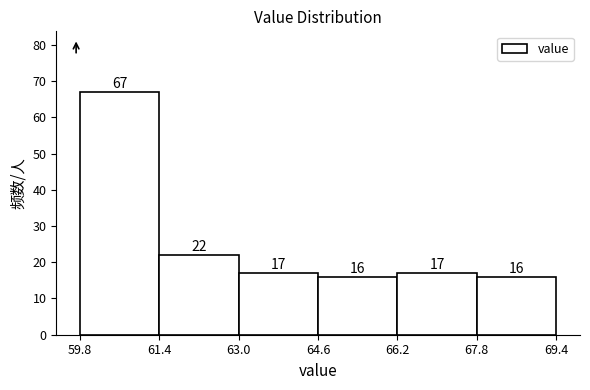

Reading left to right, list every bar in this chart as the range it spans on the x-axis followed by its height.

59.8 to 61.4: 67
61.4 to 63.0: 22
63.0 to 64.6: 17
64.6 to 66.2: 16
66.2 to 67.8: 17
67.8 to 69.4: 16